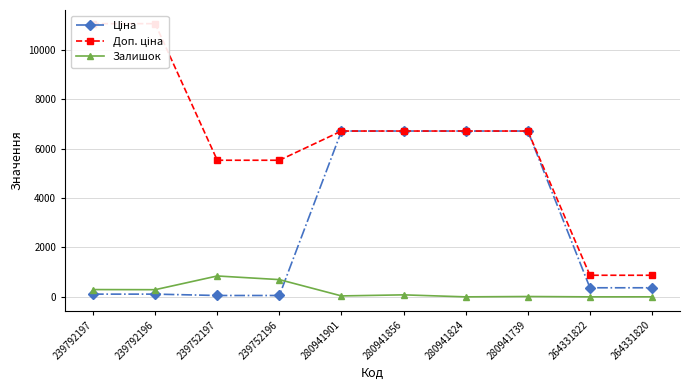

Does the chart have visible grid lines?

Yes